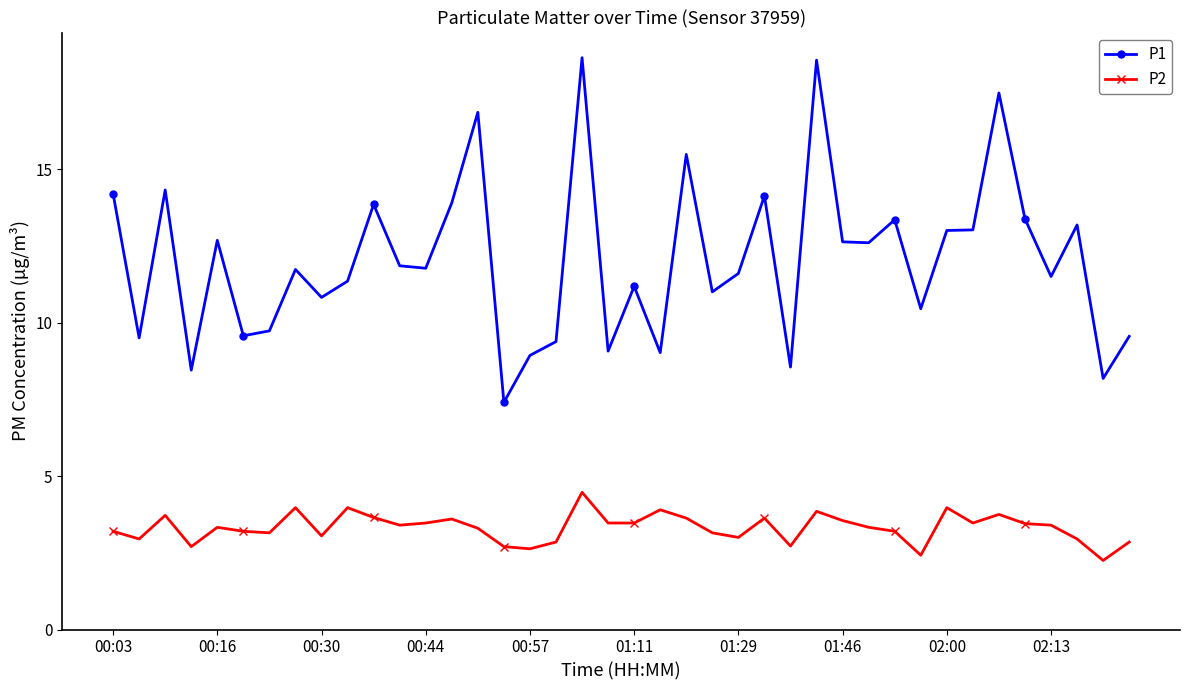

Which series has the largest total across all categories?

P1